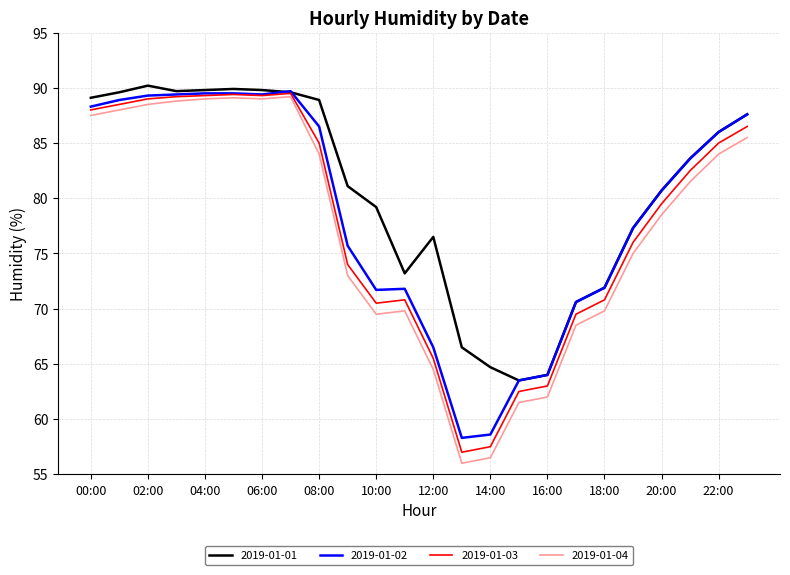

What is the lowest value of the 2019-01-02 series?

58.3